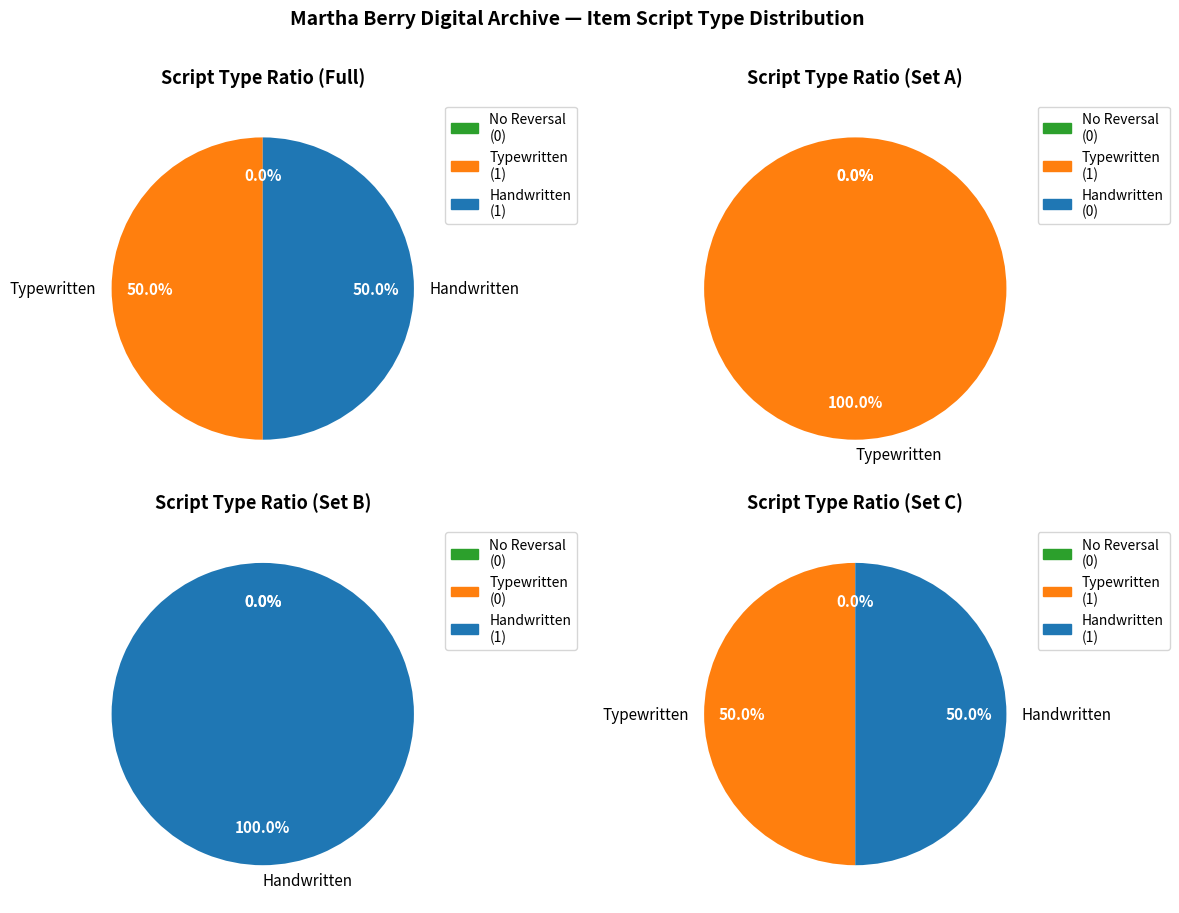

Is Item/667 the majority of the pie?

No